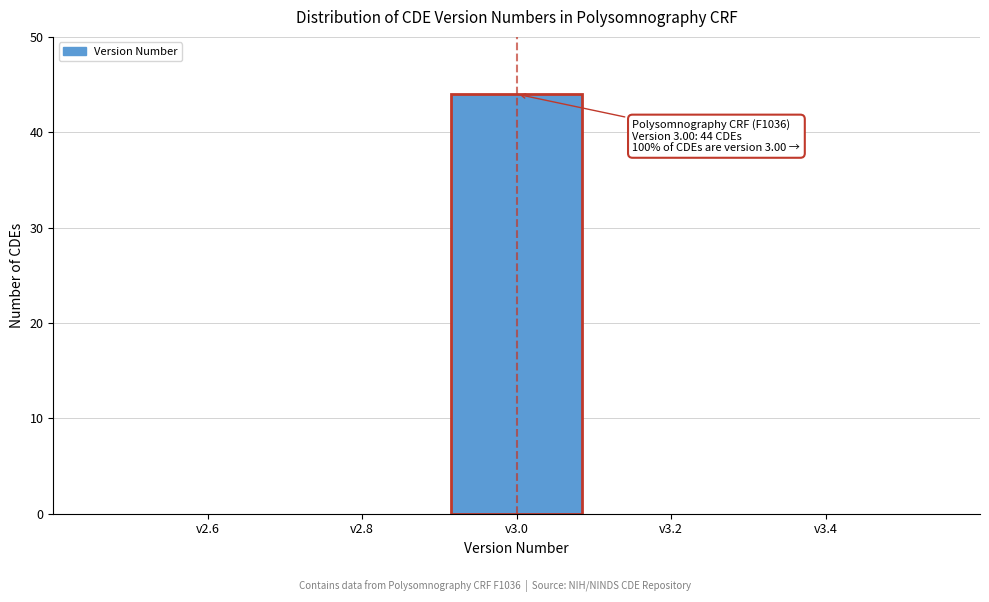

Over which range of the x-axis is the bar tallest?

2.9 to 3.1